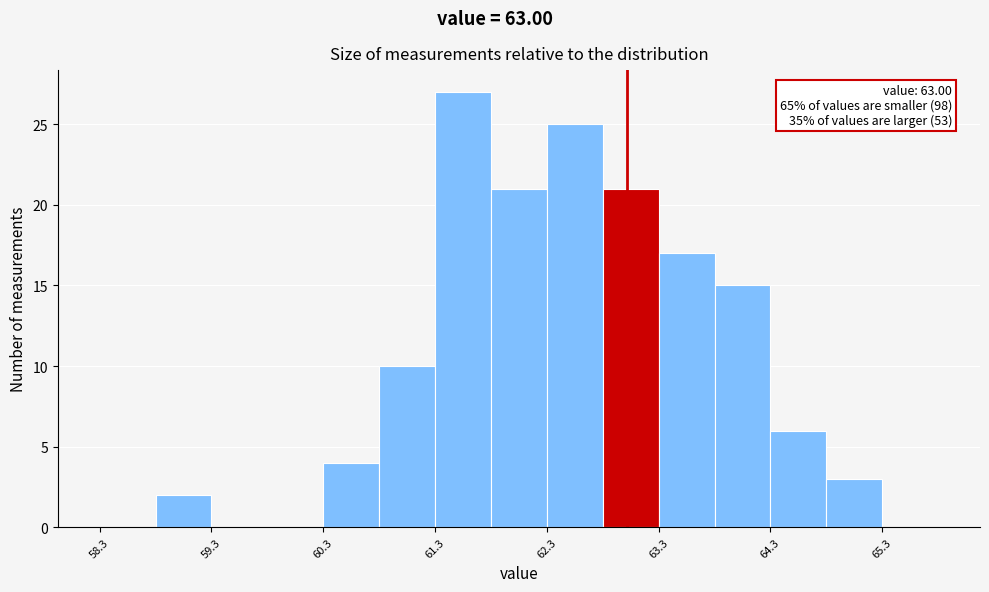

Which range on the x-axis has the tallest bar?

61.3 to 61.8